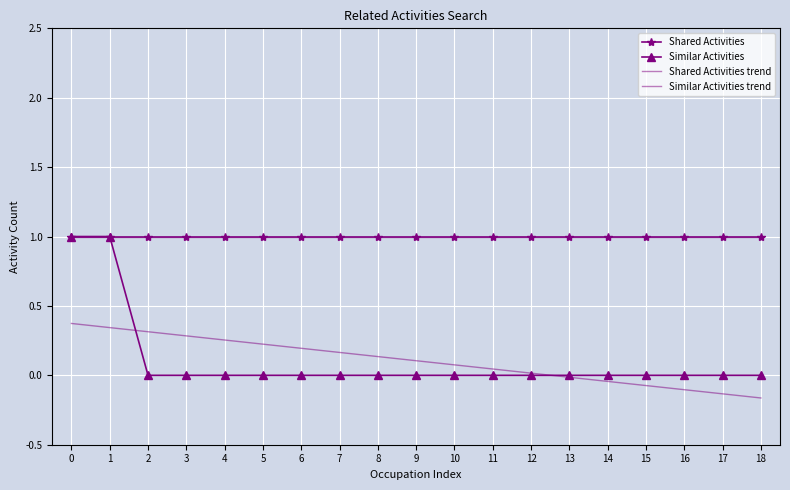

What are all the series names shown in the legend?

Shared Activities, Similar Activities, Shared Activities trend, Similar Activities trend